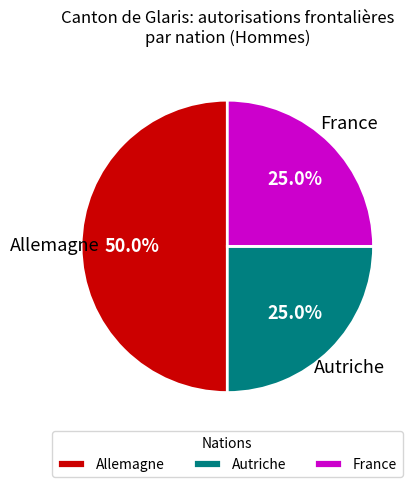

Which category has the biggest portion of the pie?

Allemagne